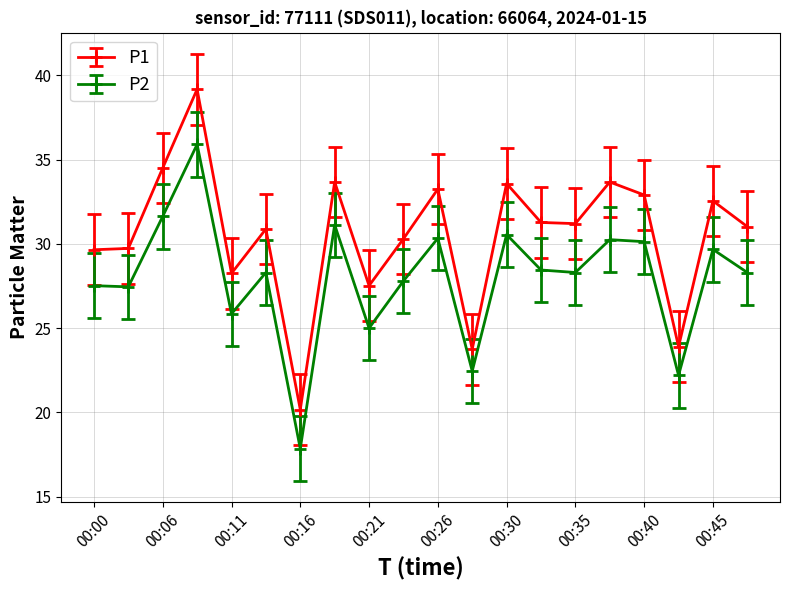

What are all the series names shown in the legend?

P1, P2